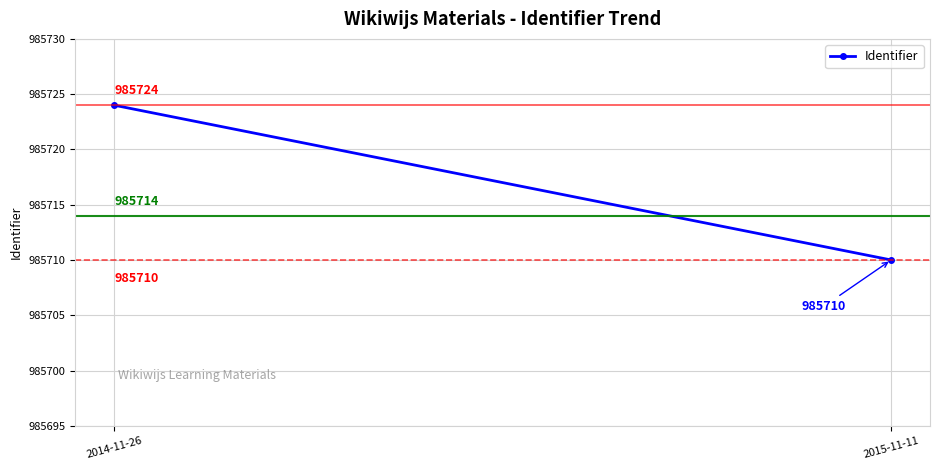

Rank the categories by value from lowest to highest.

2015-11-11, 2014-11-26